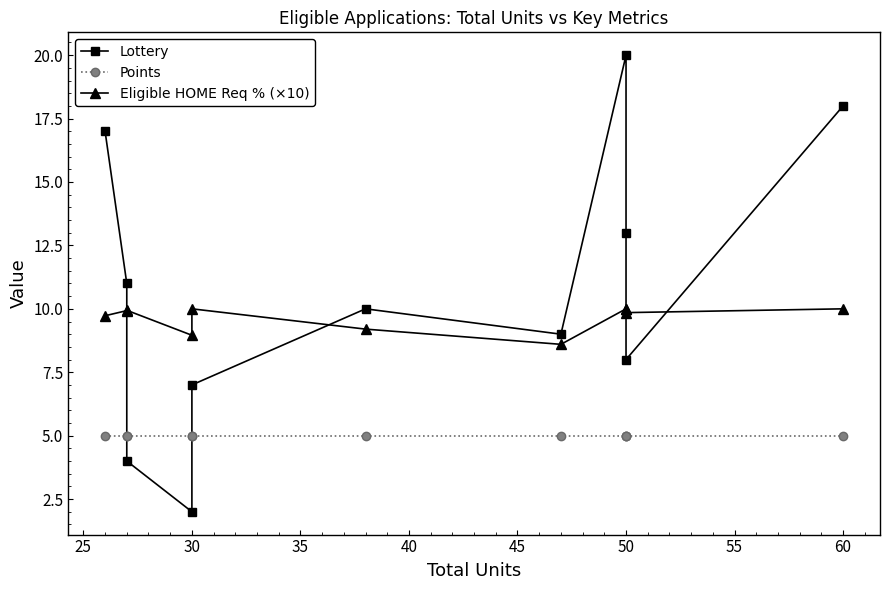

Count the number of categories in the chart.

11